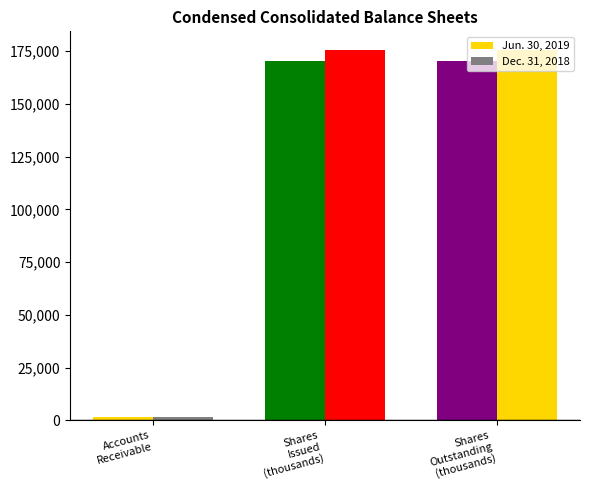

Does the chart contain stacked bars?

No